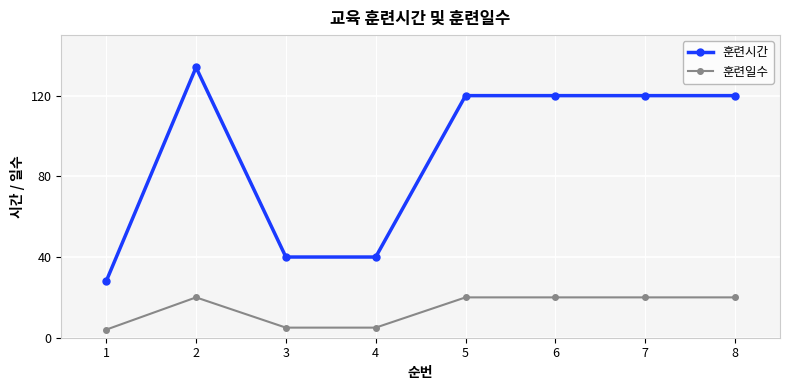

What is the total value across all series at 4?

45